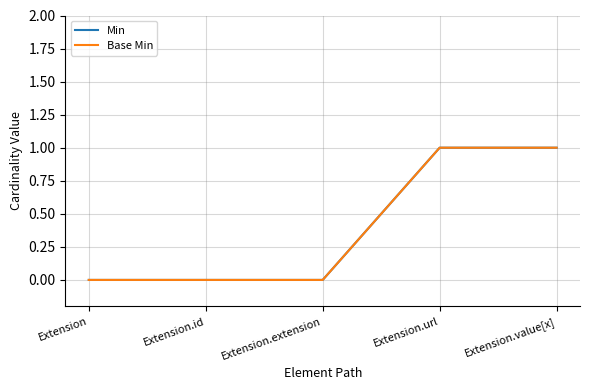

What is the difference between the second highest and minimum values in the Base Min series?

1